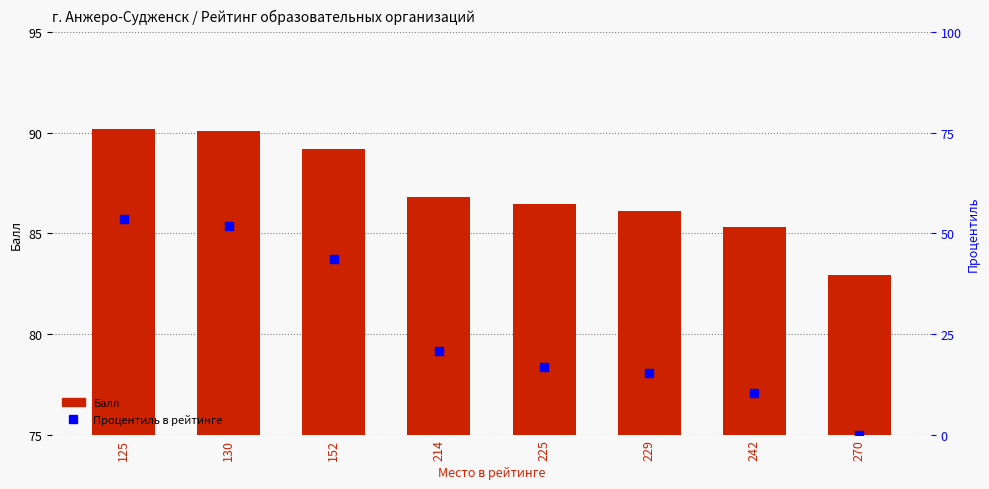

What are all the series names shown in the legend?

Балл, Процентиль в рейтинге